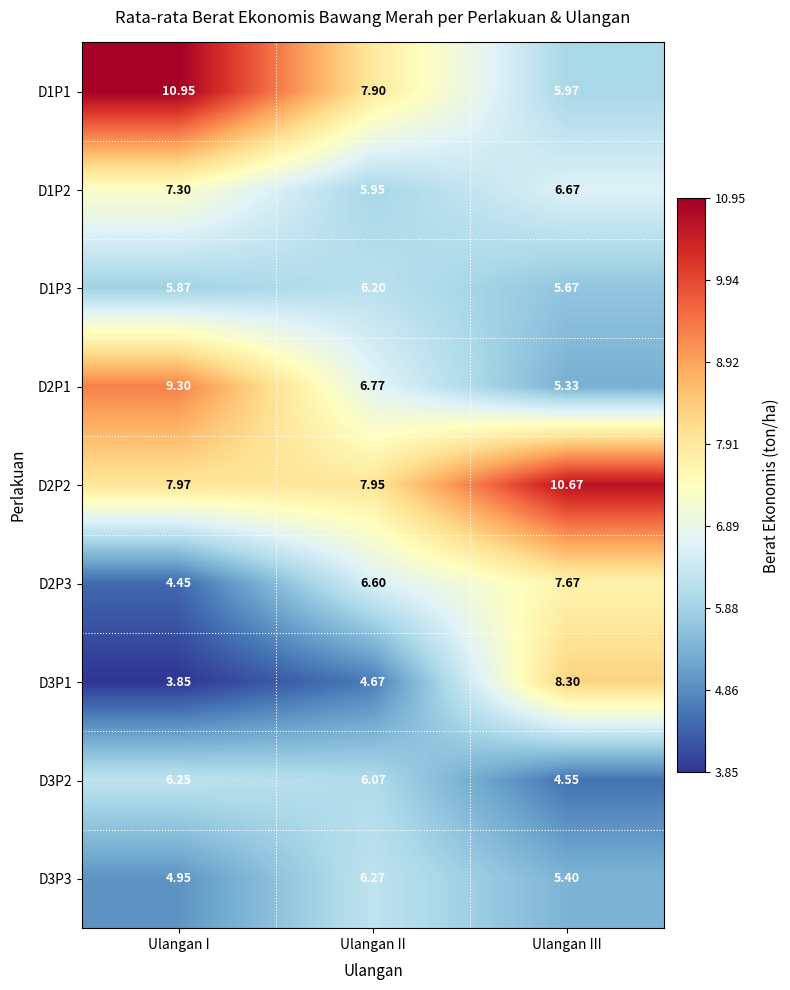

Which series changed the most between Ulangan I and Ulangan II?

D1P1